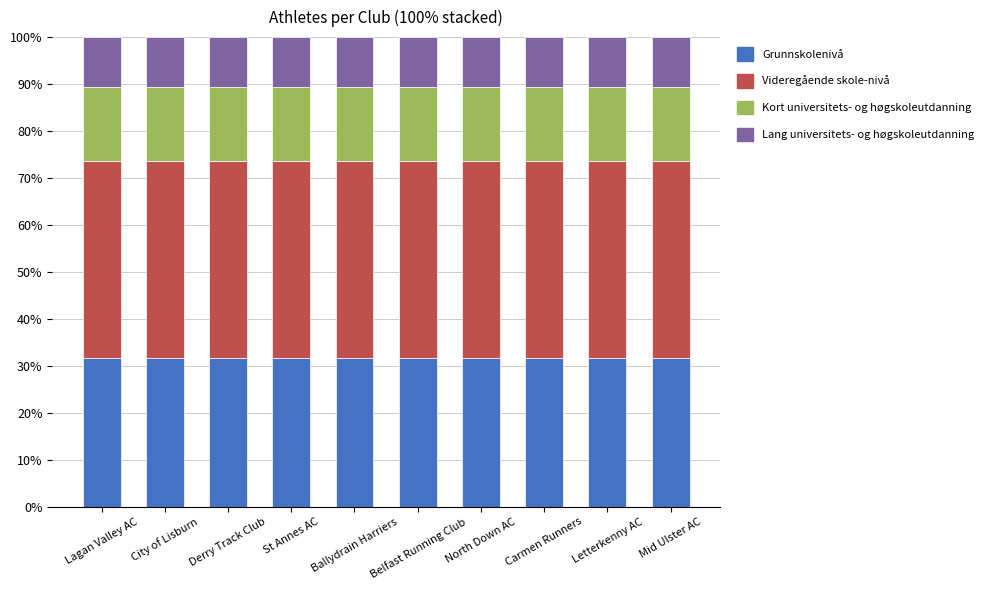

What is the highest value of the Grunnskolenivå series?

31.6